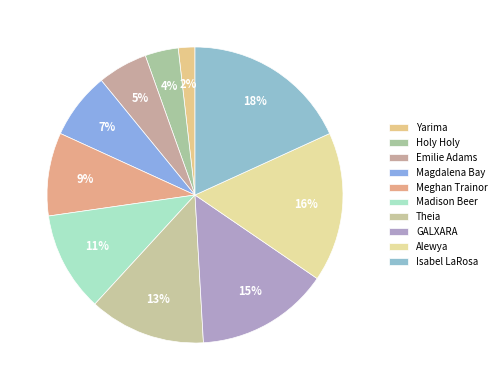

Is it true that GALXARA is 15% of the pie?

True